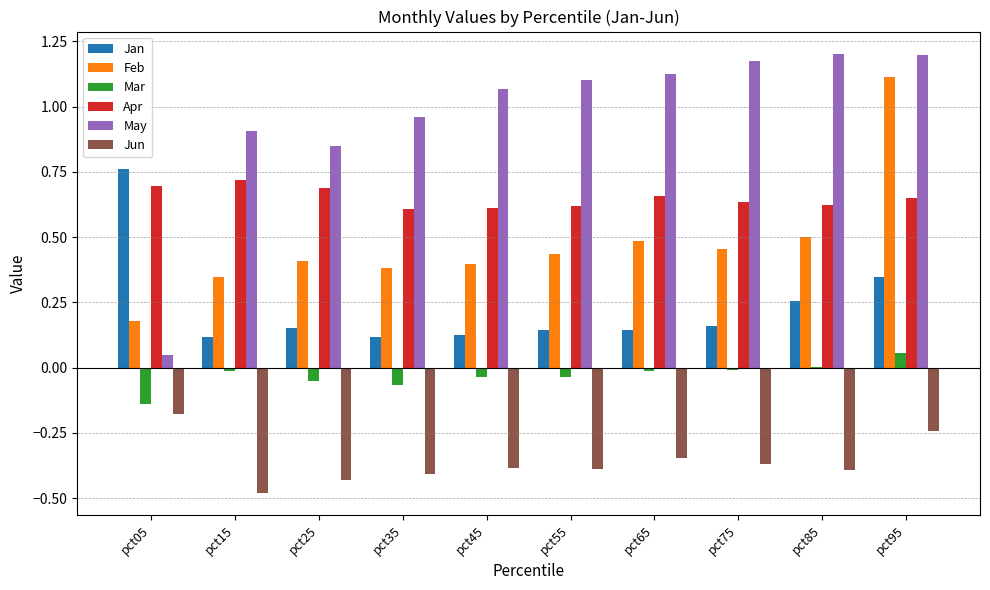

At which label does Jan reach its peak?

pct05